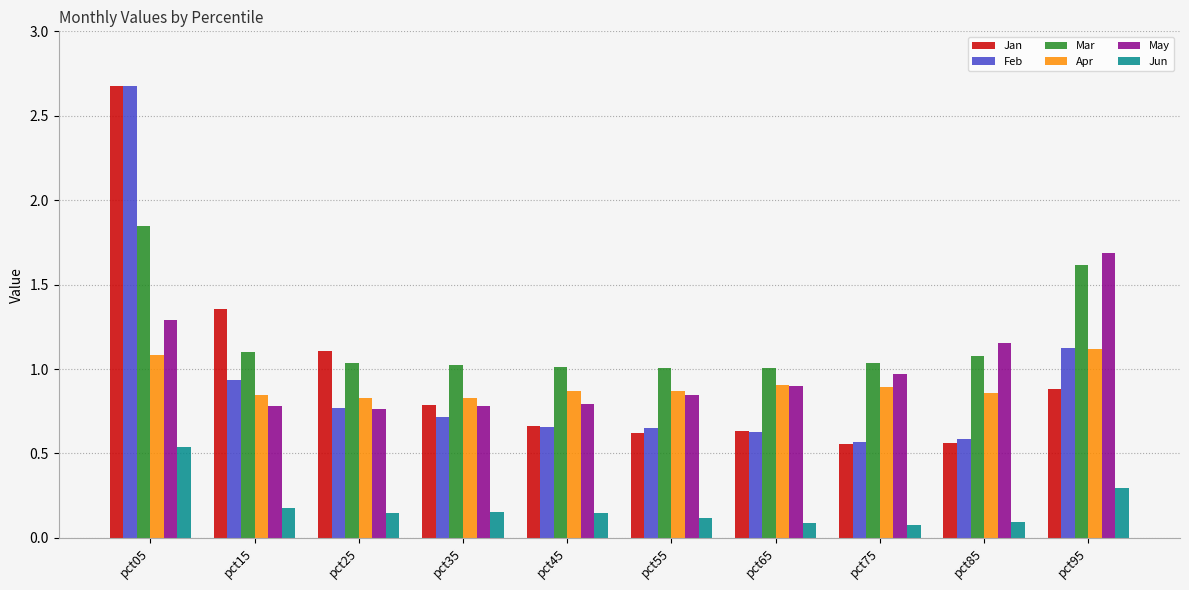

The value of Feb at pct95 is 0.6. True or false?

False